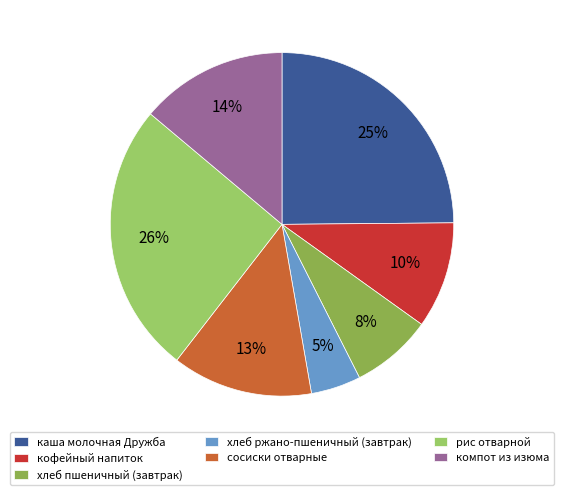

How many segments does this pie chart have?

7